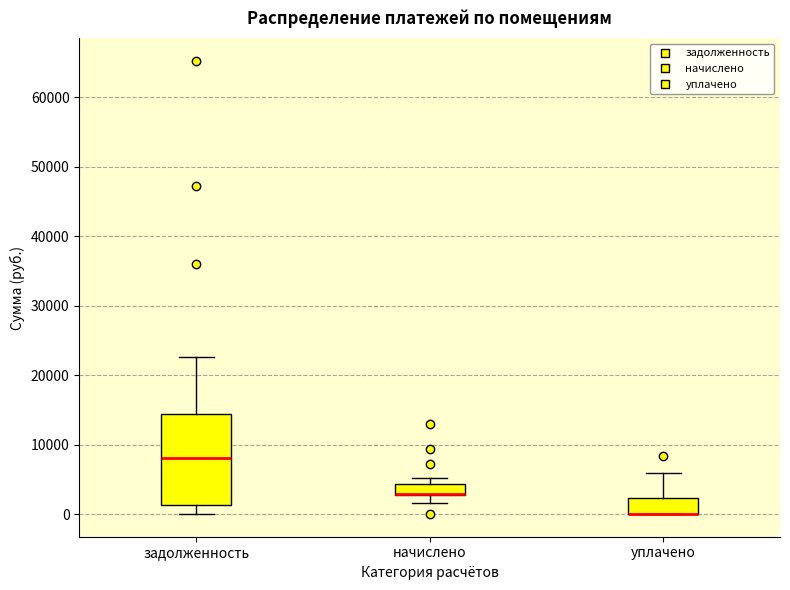

Reading left to right, transcribe this box plot: for each box, give where its median line is, the range the box spans, and where its two whiskers end, as read against the y-axis. The values are not printed on the chart, so give them approximately, as read against the axis.

задолженность: median 8000, box 1000 to 14000, whiskers 0 to 23000
начислено: median 3000 (drawn on the box's lower edge), box 3000 to 4000, whiskers 2000 to 5000
уплачено: median 0 (drawn on the box's lower edge), box 0 to 2000, whiskers 0 to 6000